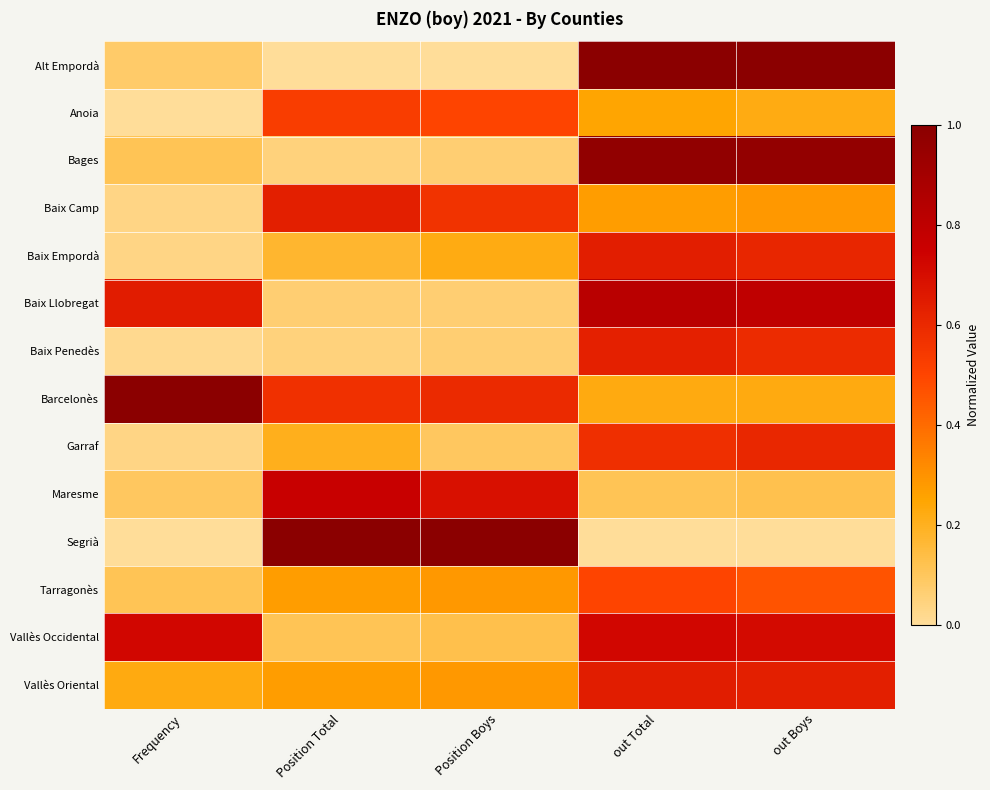

What is the difference between the highest and lowest values at out Total?

1.0